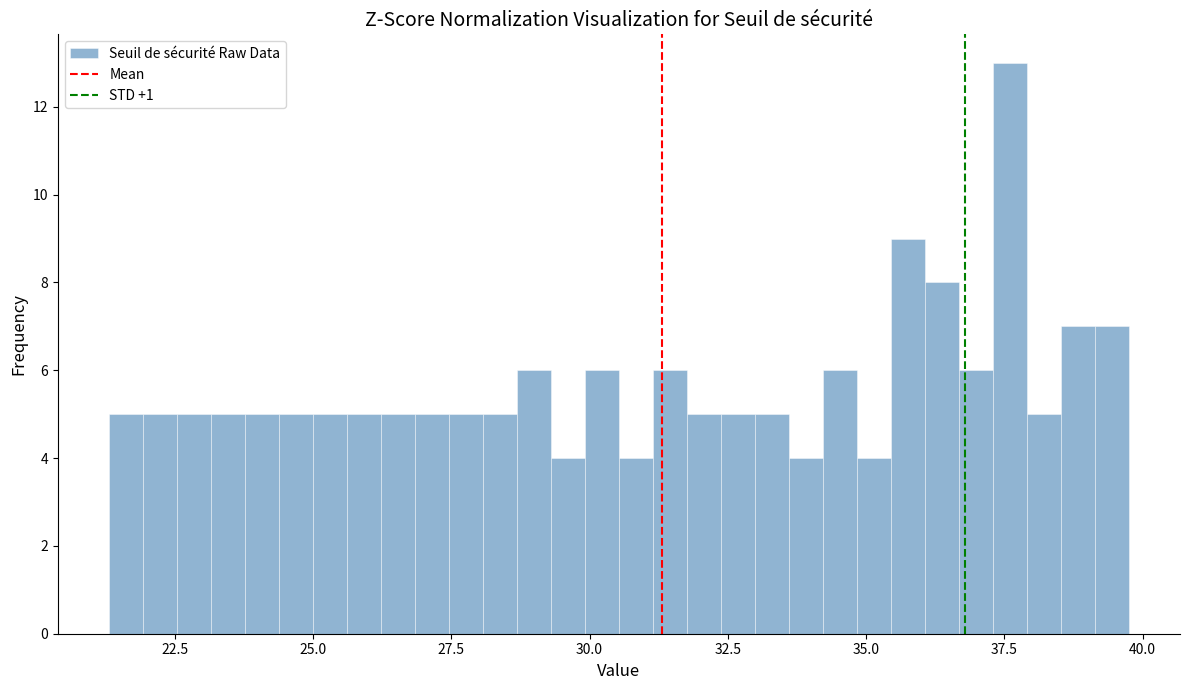

Read against the x-axis, roughly where is the centre of the tallest bar?

37.5